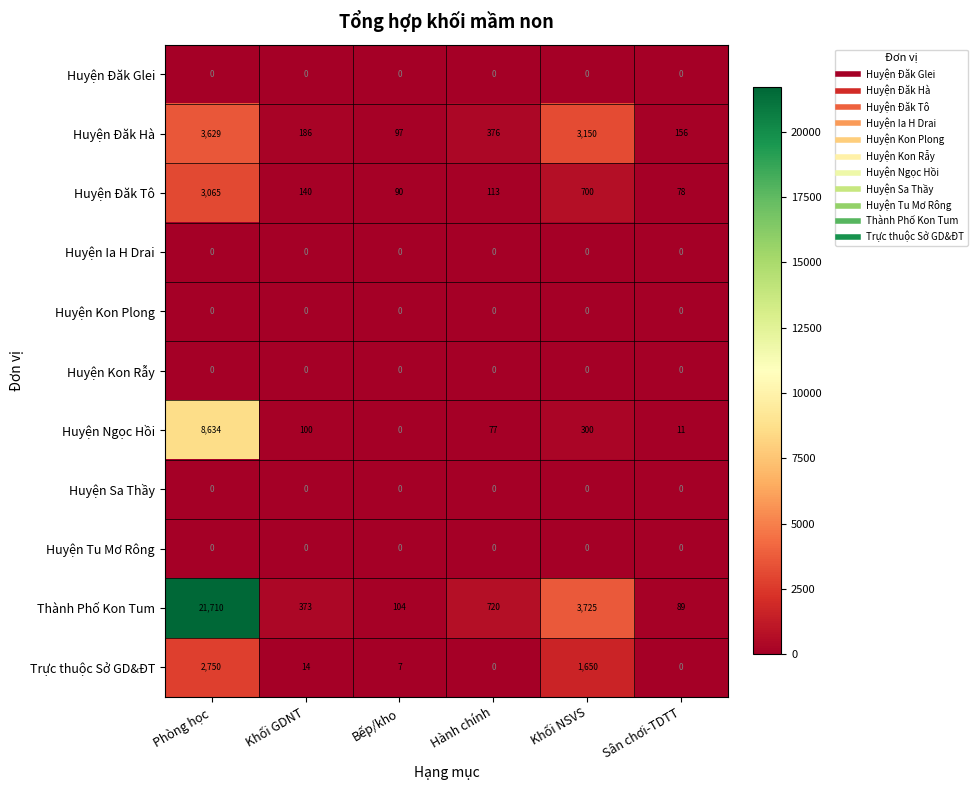

Count the number of data series in this chart.

11